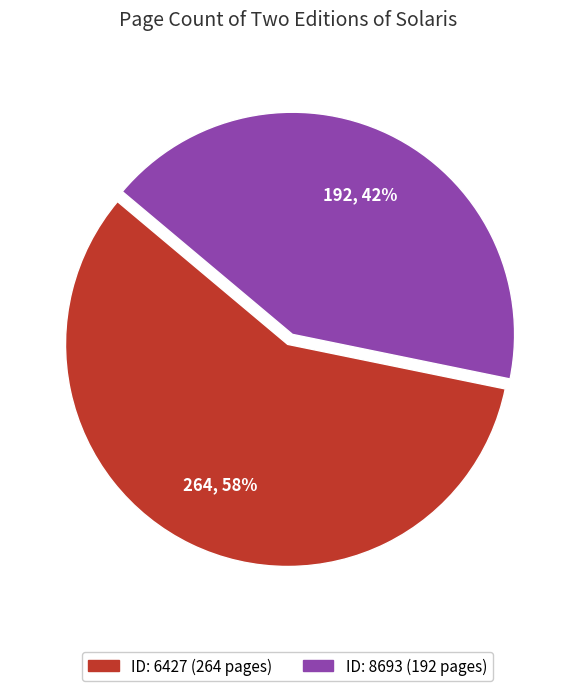

Is there any slice that represents more than half of the pie?

Yes